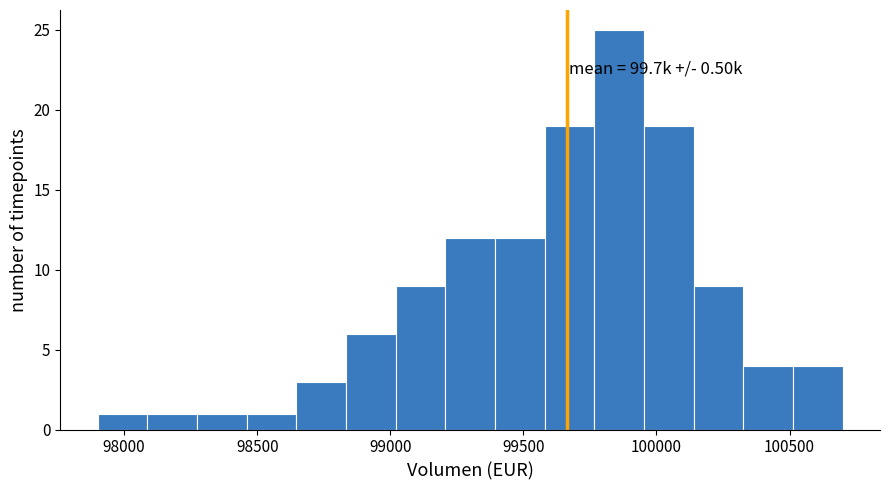

Around what value on the x-axis is the tallest bar? Give the approximate position of its centre, as read against the axis.

99850